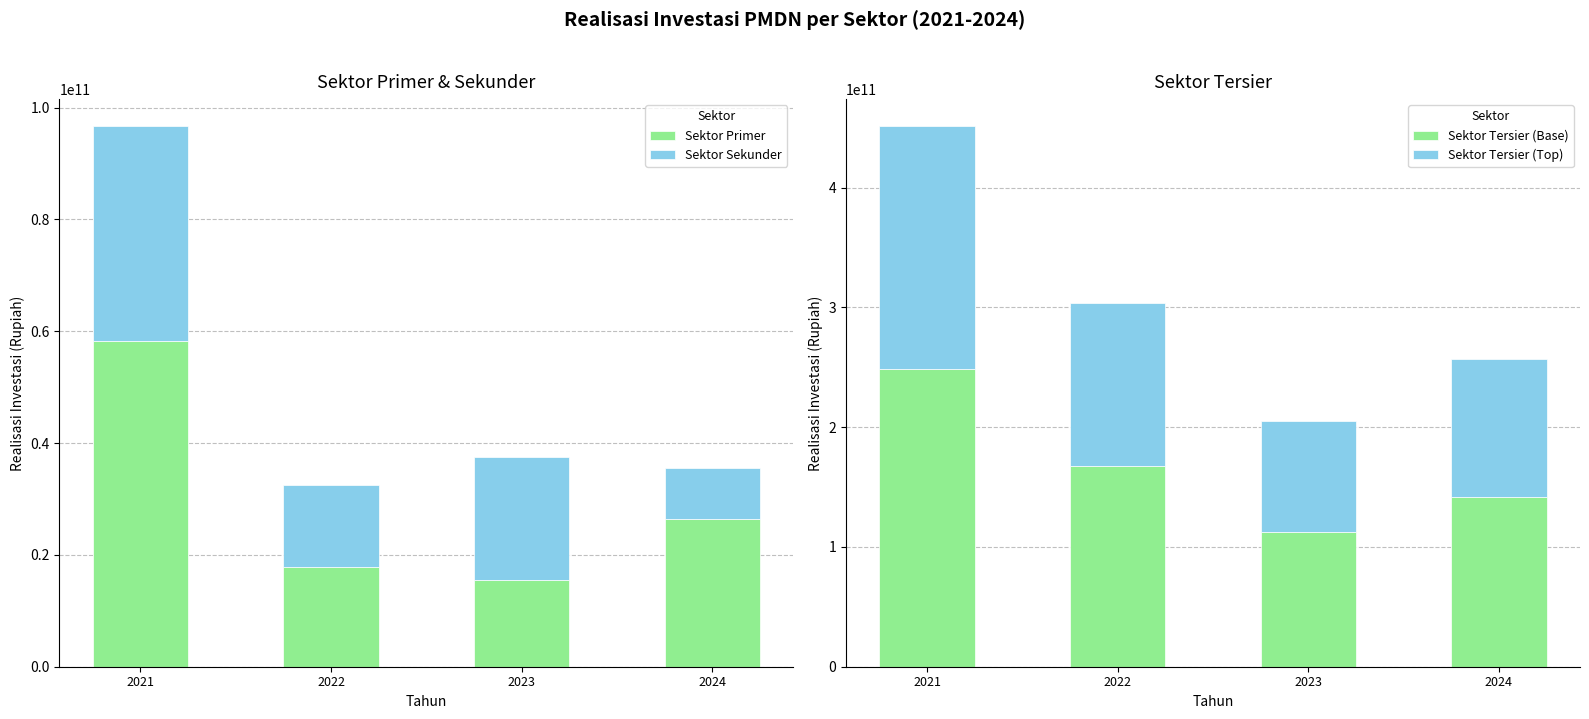

Reading left to right, what are all the values shown in this chart?

Sektor Primer: 2021=58235840470.0	2022=17775000000.0	2023=15558000000.0	2024=26427210278.0
Sektor Sekunder: 2021=38463131560.0	2022=14676017239.0	2023=21950398484.0	2024=9110555026.0
Sektor Tersier (Base): 2021=248207972894.2	2022=167159636730.4	2023=112839691849.0	2024=141344845385.7
Sektor Tersier (Top): 2021=203079250549.8	2022=136766975506.7	2023=92323384240.0	2024=115645782588.3